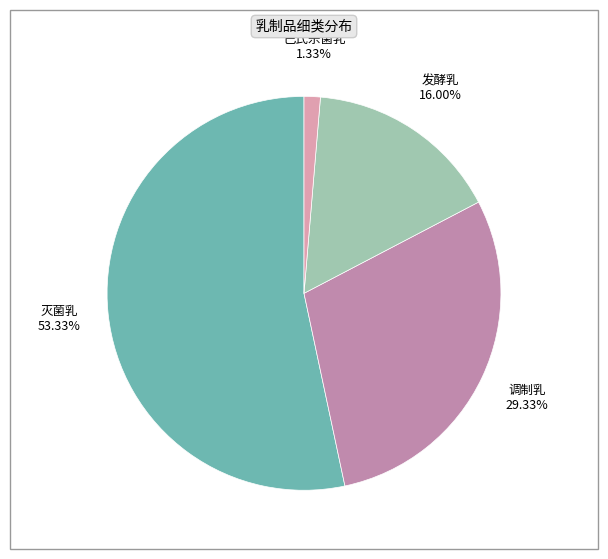

Count the number of slices in the pie.

4